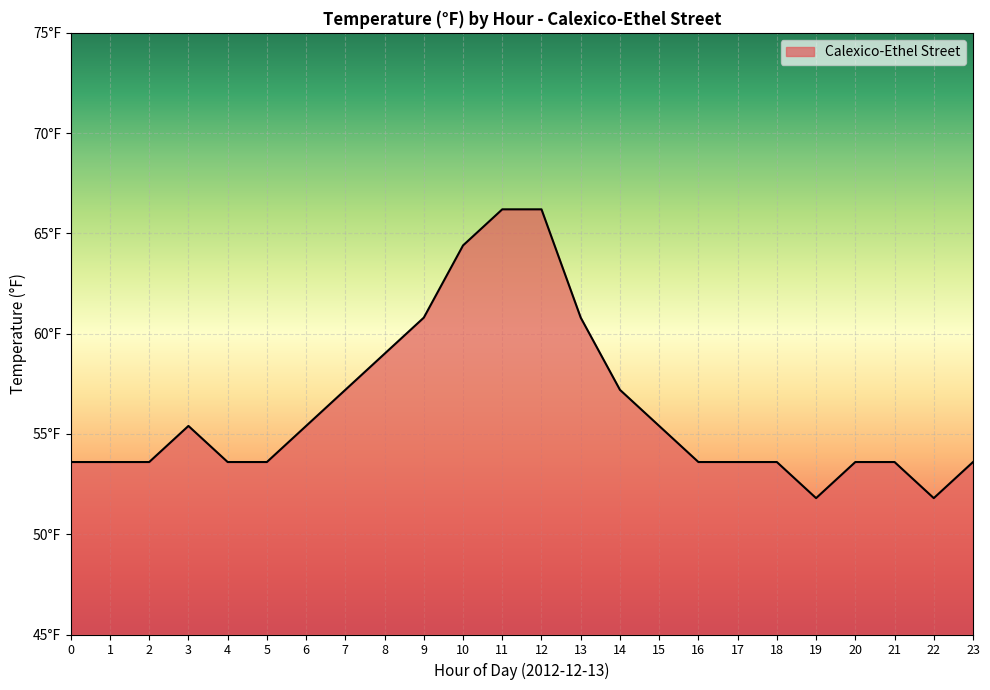

Is it true that the value at 21 is 53.6?

True